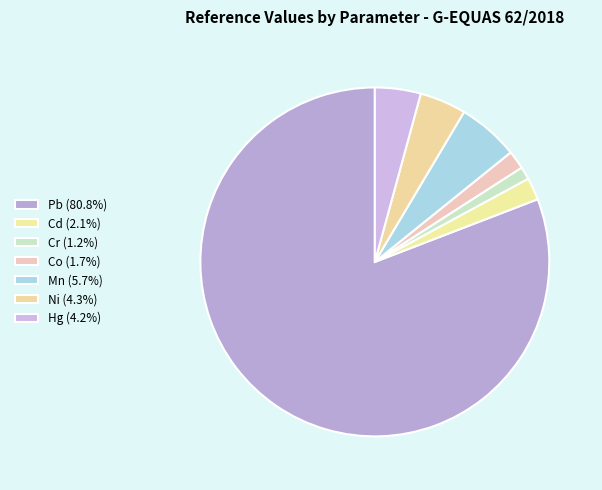

What is the largest slice in the pie chart?

Pb